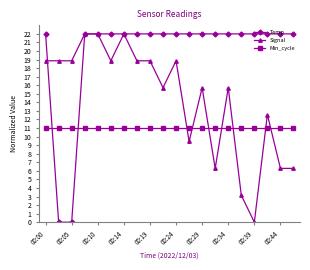

How many intersections are there between Min_cycle and Temp?

2